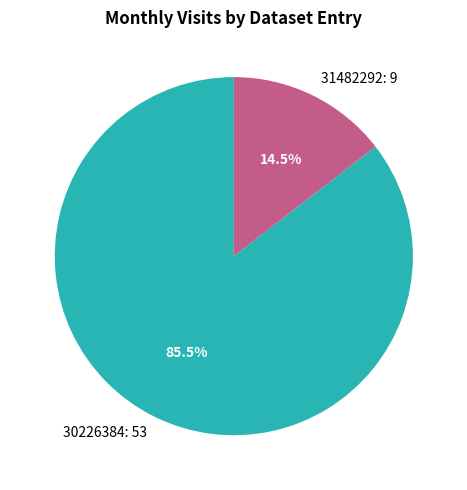

What percentage is NOT represented by 30226384: 53?

14.5%